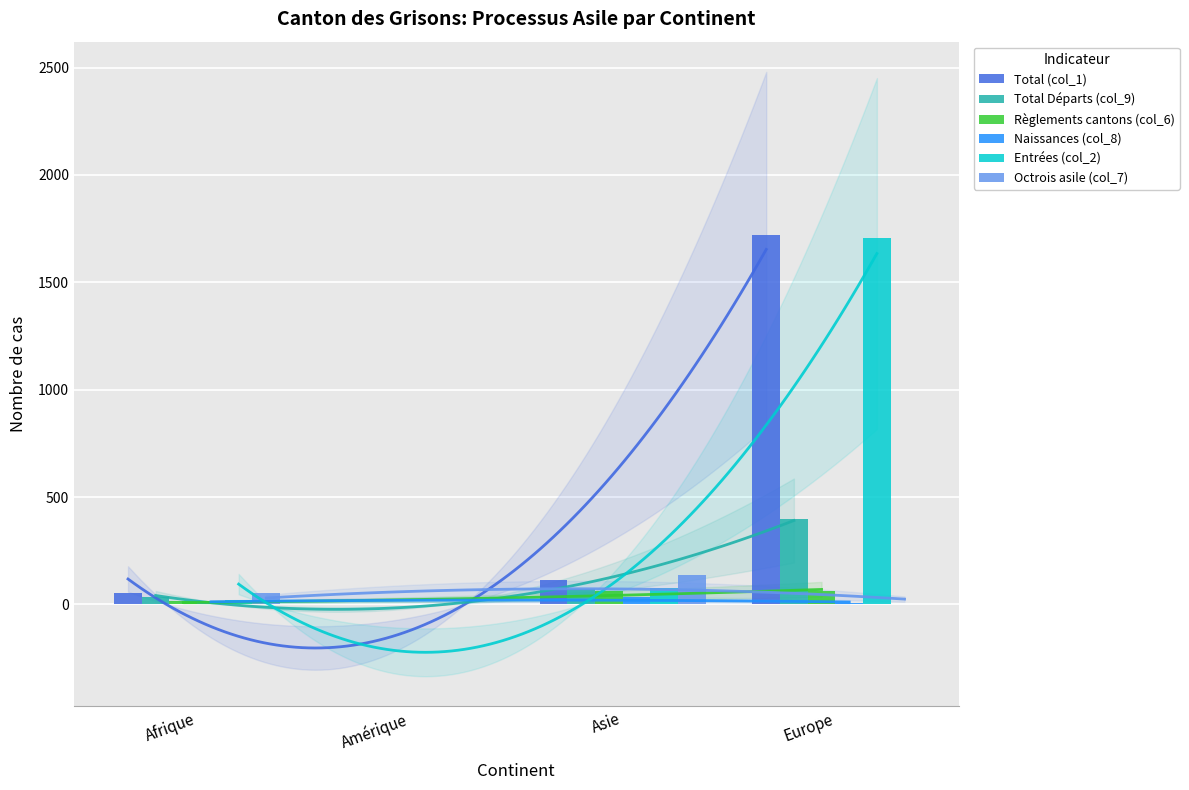

Reading right to left, transcribe all the data shown in this chart.

Total (col_1): 1720	115	3	52
Total Départs (col_9): 399	72	3	34
Règlements cantons (col_6): 63	63	0	16
Naissances (col_8): 6	36	3	18
Entrées (col_2): 1707	78	2	22
Octrois asile (col_7): 2	136	0	53